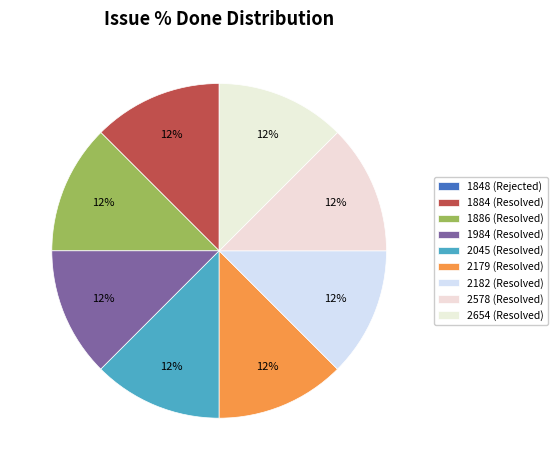

How many segments does this pie chart have?

9